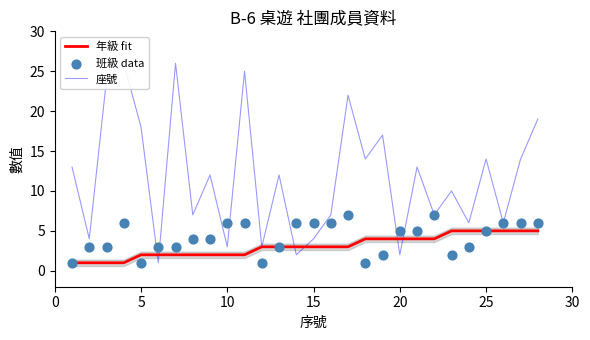

Which series contains the highest Y value?

座號